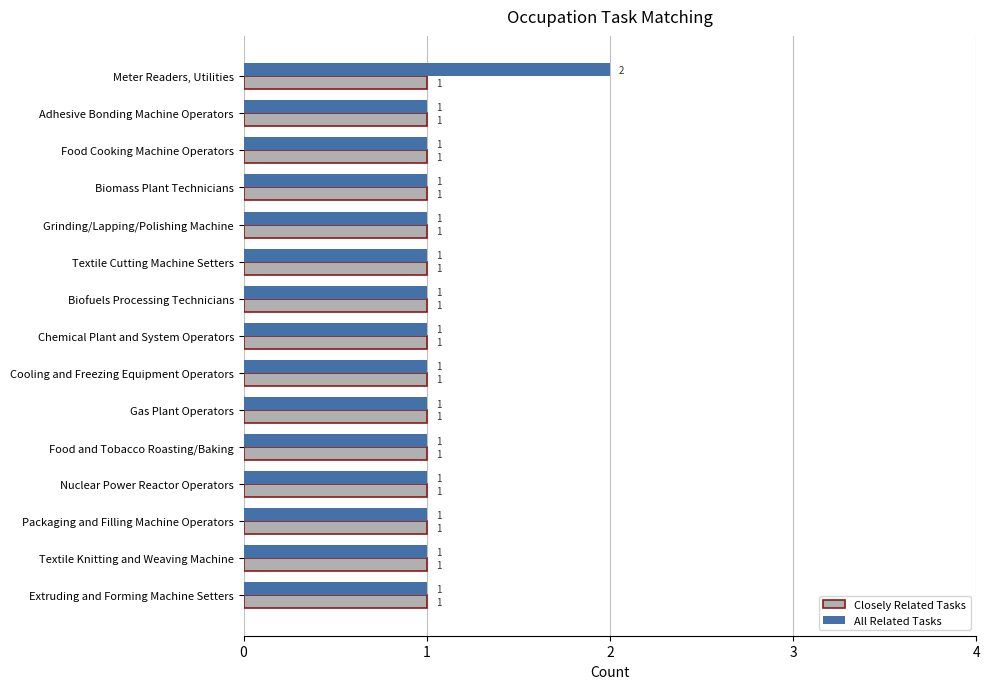

At which category is the sum across all series the highest?

Meter Readers, Utilities